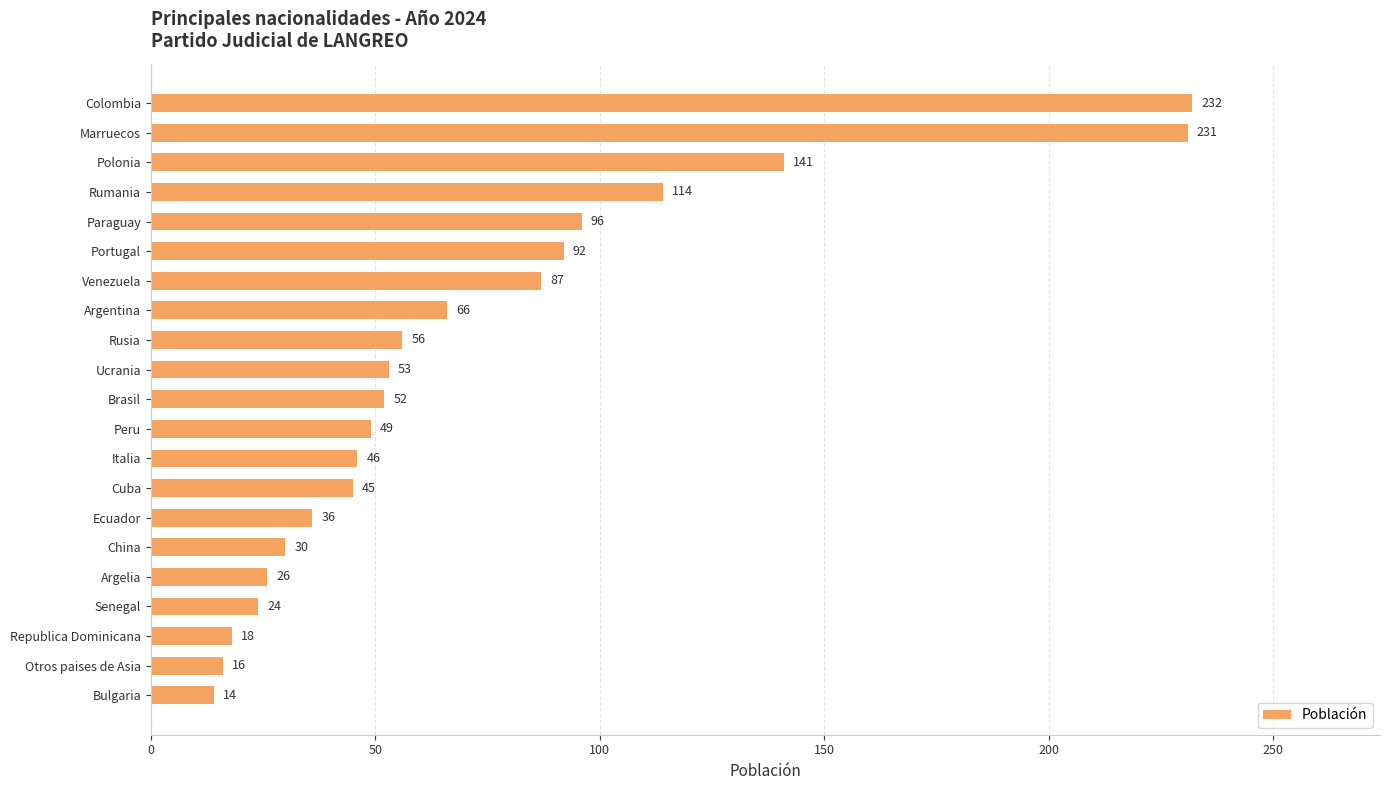

What is the sum of all values?

1524